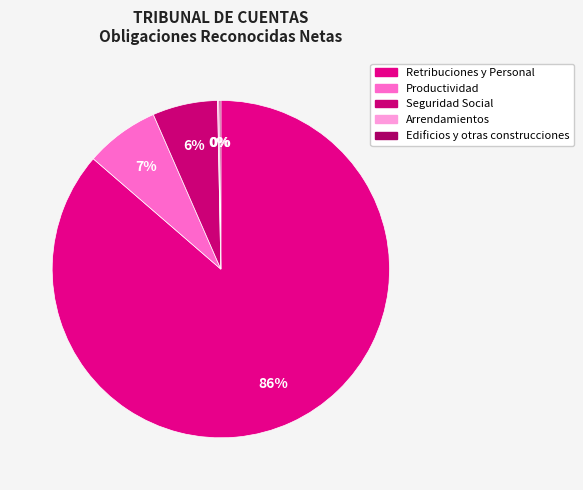

Which category has the biggest portion of the pie?

Retribuciones y Personal